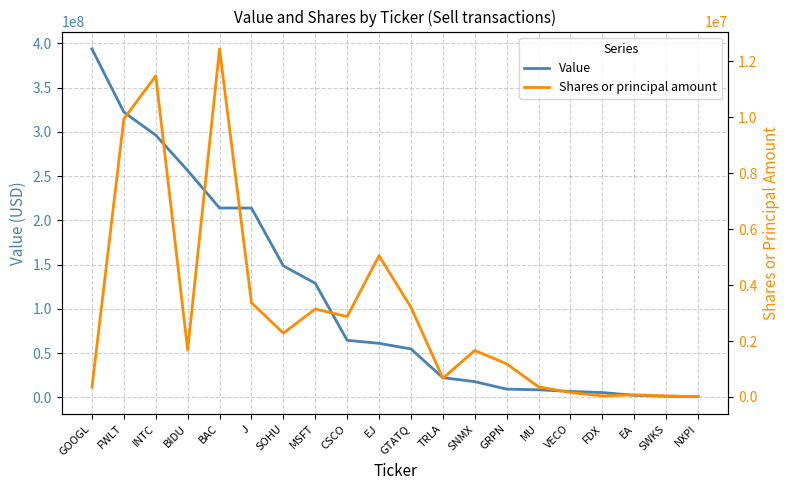

Reading right to left, what are all the values shown in this chart?

Value: 882000	1313000	2297000	5434000	6666000	8536000	9295000	17754000	22264000	54698000	61046000	64467000	128904000	148598000	213938000	213996000	256339000	296267000	322357000	393745000
Shares or principal amount: 15000	35000	79200	41000	159000	360800	1185659	1664000	670603	3208108	5049363	2876076	3144785	2282963	3369110	12441638	1683453	11477000	9943177	353290